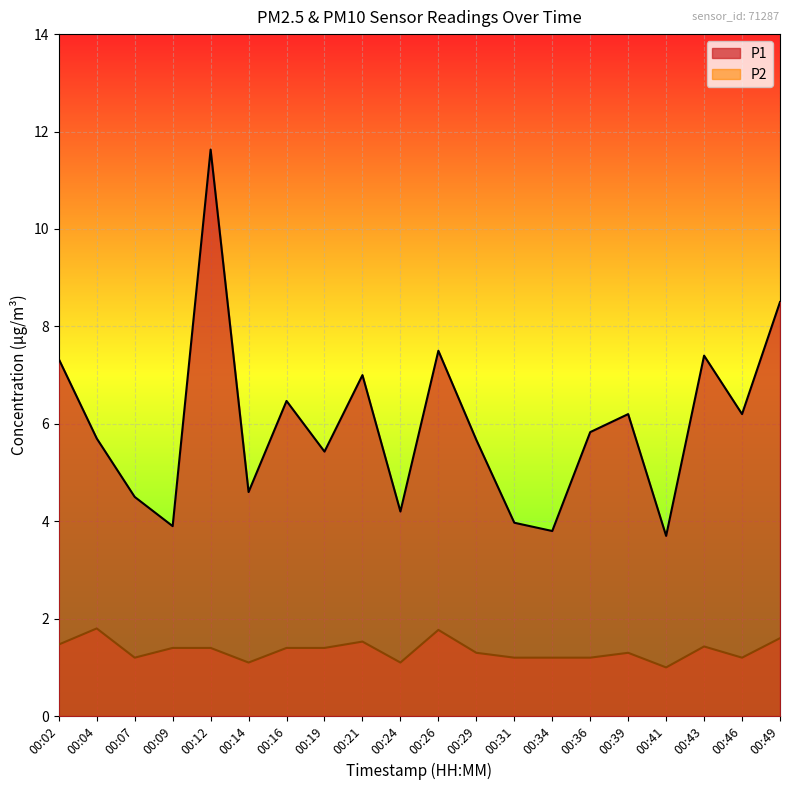

Does the chart display data point markers on the line(s)?

No